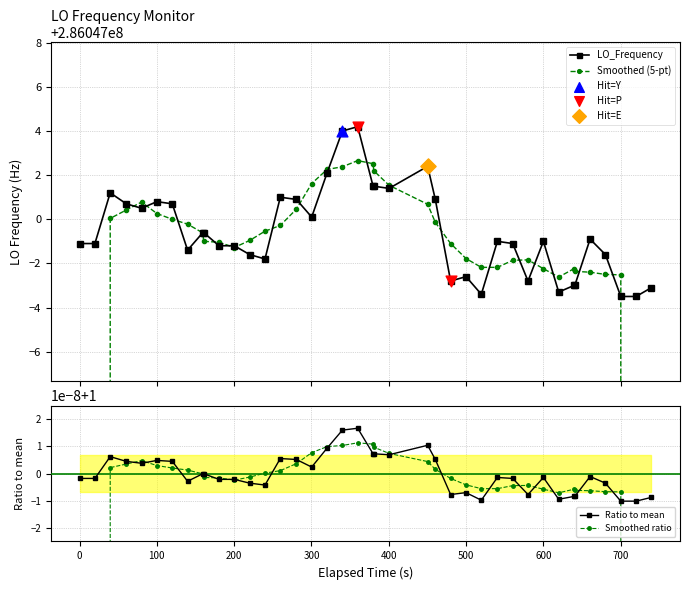

Which series has the largest total across all categories?

LO_Frequency